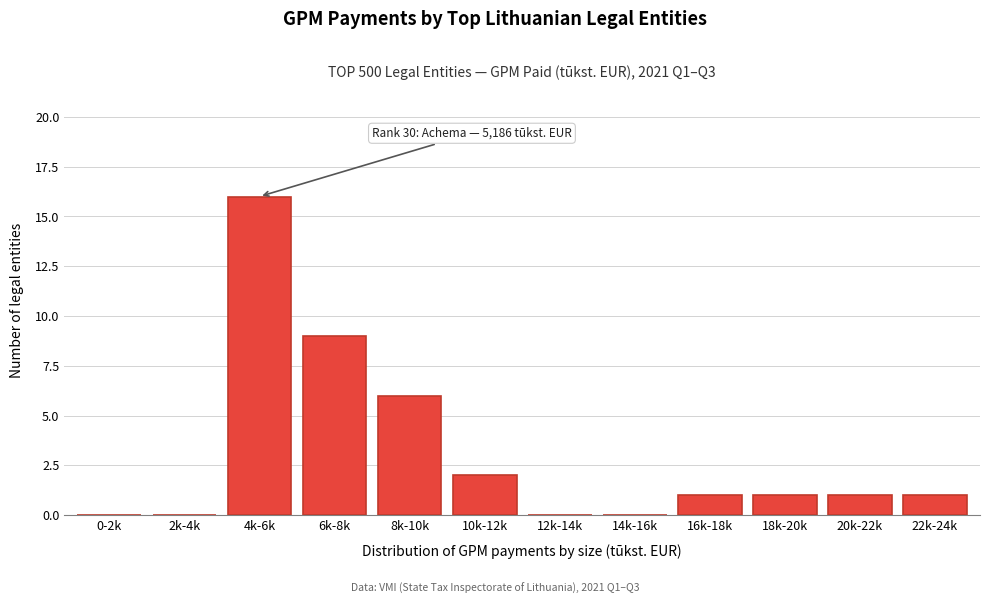

Reading left to right, what are all the values shown in this chart?

0-2k=0	2k-4k=0	4k-6k=16	6k-8k=9	8k-10k=6	10k-12k=2	12k-14k=0	14k-16k=0	16k-18k=1	18k-20k=1	20k-22k=1	22k-24k=1